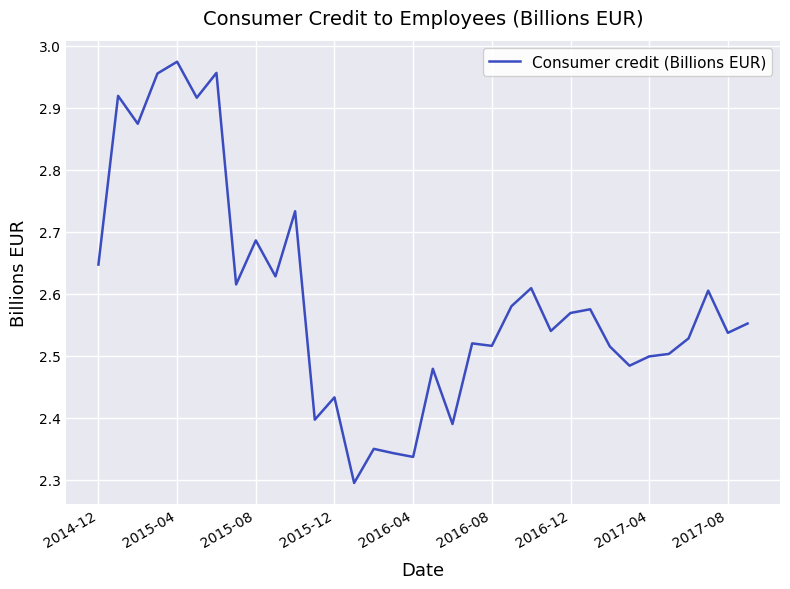

How many lines are shown in the chart?

1